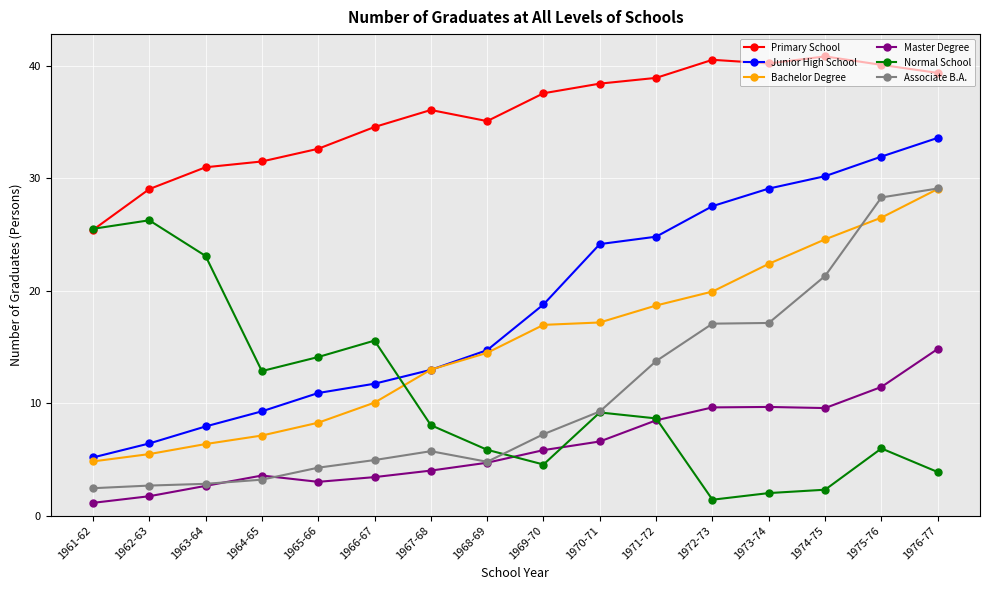

What is the sum of all Junior High School values?

299.1